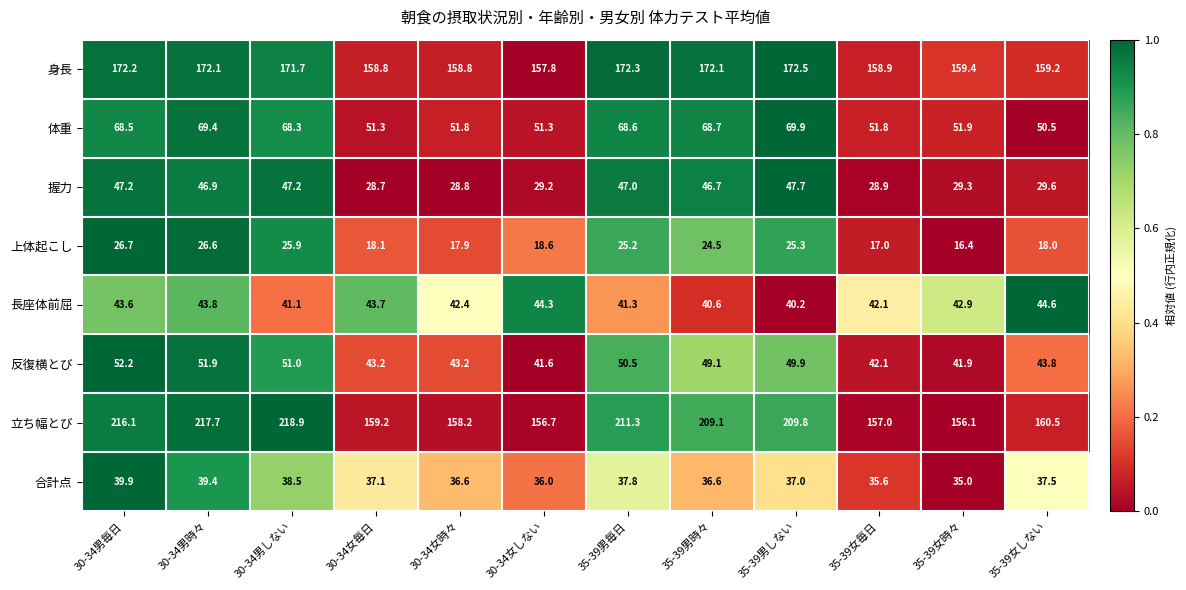

What is the spread (max minus min) of values at 35-39女しない?

142.5